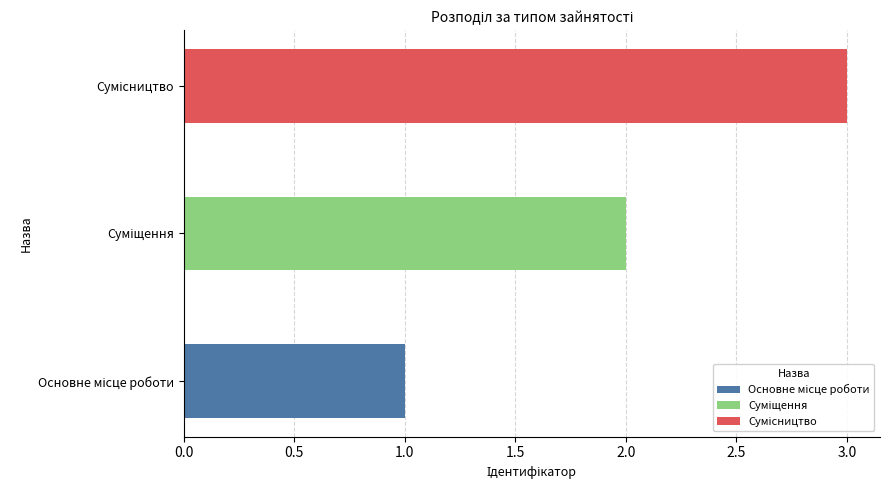

Reading left to right, transcribe all the data shown in this chart.

1	2	3